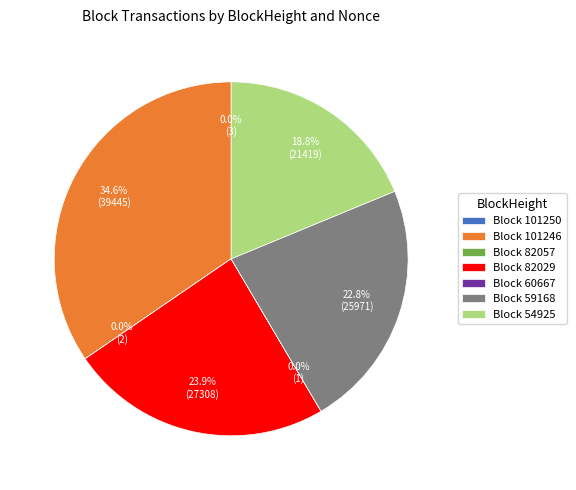

Is Block 59168 the majority of the pie?

No